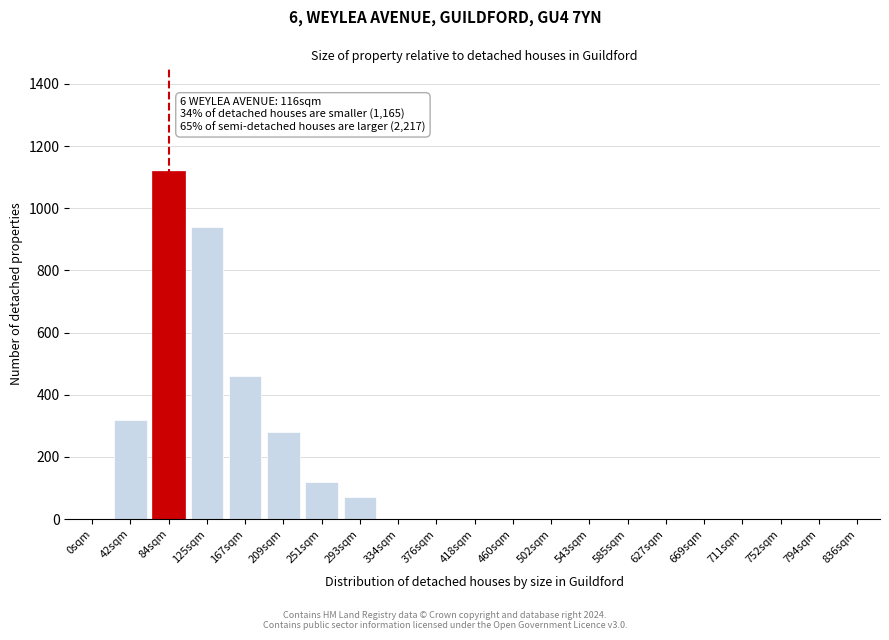

Reading right to left, list all the values displayed in this chart.

836sqm=0	794sqm=0	752sqm=0	711sqm=0	669sqm=0	627sqm=0	585sqm=0	543sqm=0	502sqm=0	460sqm=0	418sqm=0	376sqm=0	334sqm=0	293sqm=70	251sqm=120	209sqm=280	167sqm=460	125sqm=940	84sqm=1120	42sqm=320	0sqm=0